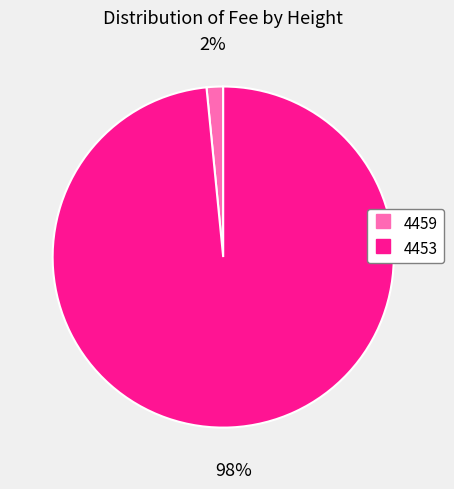

How many slices are in this pie chart?

2